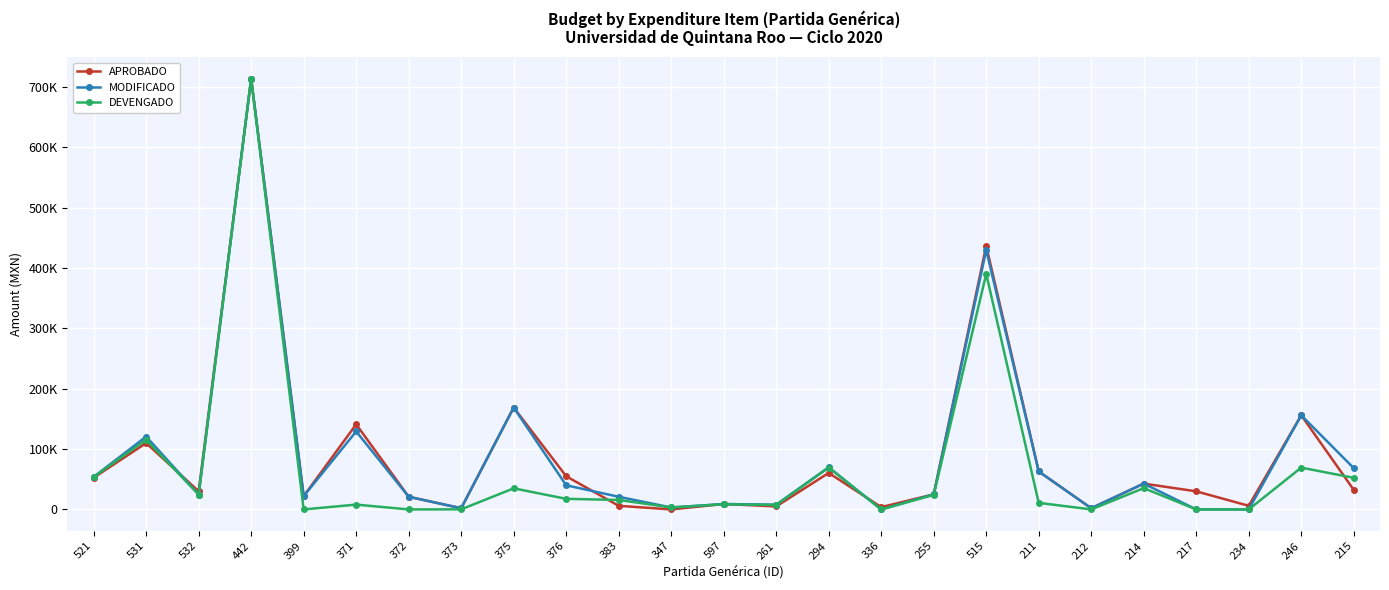

Reading left to right, what are all the values shown in this chart?

APROBADO: 52557.0	110000.0	30000.0	713753.0	22000.0	141000.0	21000.0	2000.0	168845.0	55000.0	6000.0	0.0	9000.0	5000.0	60500.0	3800.0	25000.0	436698.0	62910.0	2000.0	42800.0	30000.0	6000.0	156000.0	32462.0
MODIFICADO: 53903.4	120680.9	24659.6	713752.0	22000.0	129246.5	21000.0	2000.0	168846.0	40000.0	21000.0	3250.0	9000.0	7900.0	69903.5	0.0	25000.0	430011.2	62910.0	2000.0	42800.0	0.0	0.0	156000.0	68462.0
DEVENGADO: 53903.4	115340.4	24659.6	713752.0	0.0	7997.0	0.0	160.0	34949.7	17571.6	15720.8	3250.0	8574.7	7417.1	69420.2	0.0	24174.4	390347.4	10916.8	0.0	35290.7	0.0	0.0	69278.8	52417.8